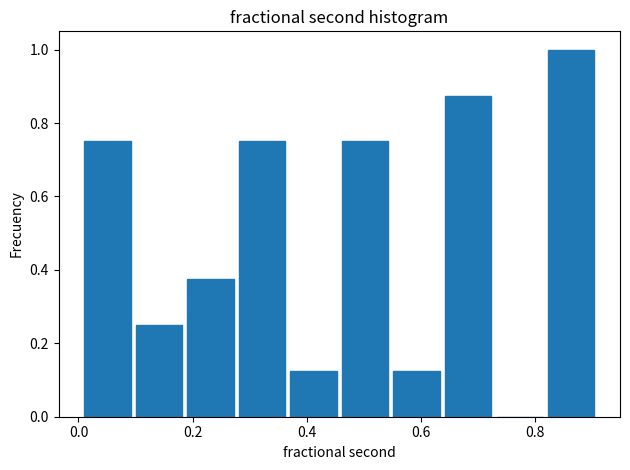

Which range on the x-axis has the tallest bar?

0.82 to 0.90